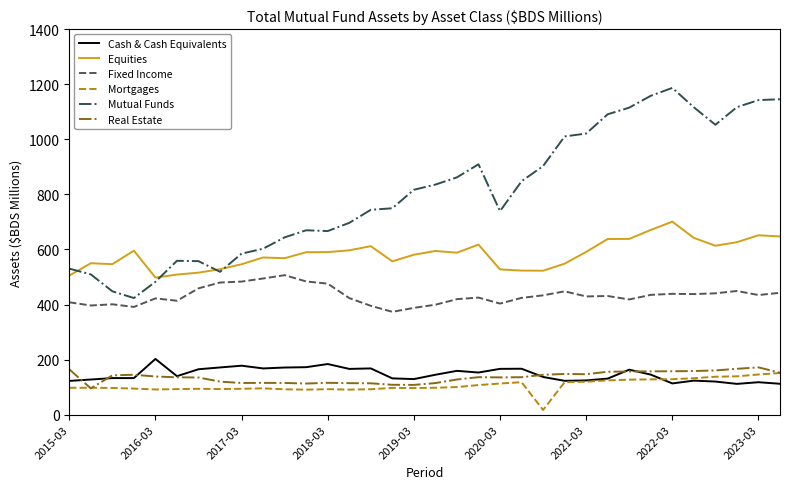

Which series has the widest spread of values?

Mutual Funds